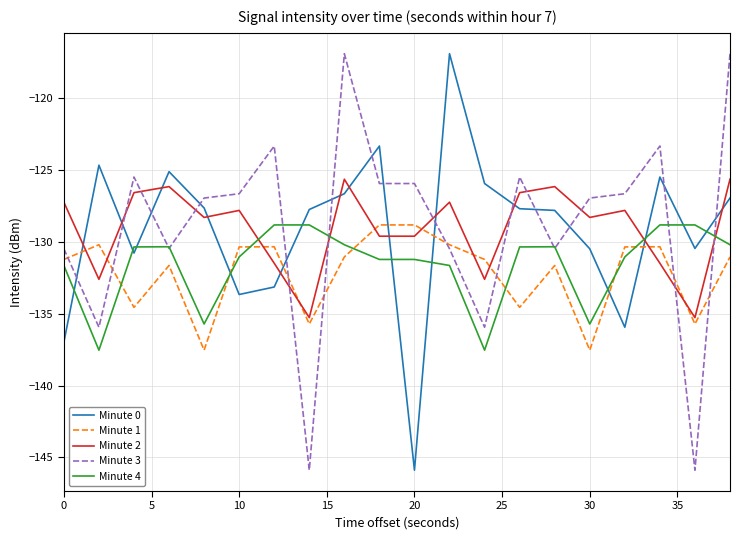

What is the minimum value for Minute 3?

-145.9